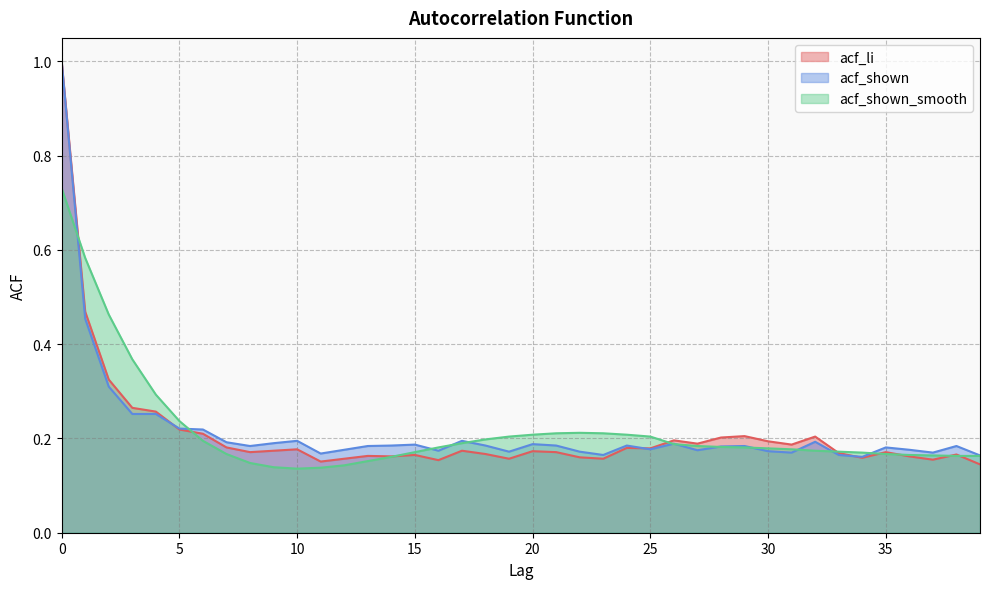

List the labels in order of acf_li value, smallest first.

39, 11, 16, 37, 12, 19, 23, 34, 22, 14, 36, 13, 15, 38, 18, 33, 8, 21, 35, 20, 9, 17, 10, 25, 24, 7, 31, 27, 30, 26, 28, 32, 29, 6, 5, 4, 3, 2, 1, 0